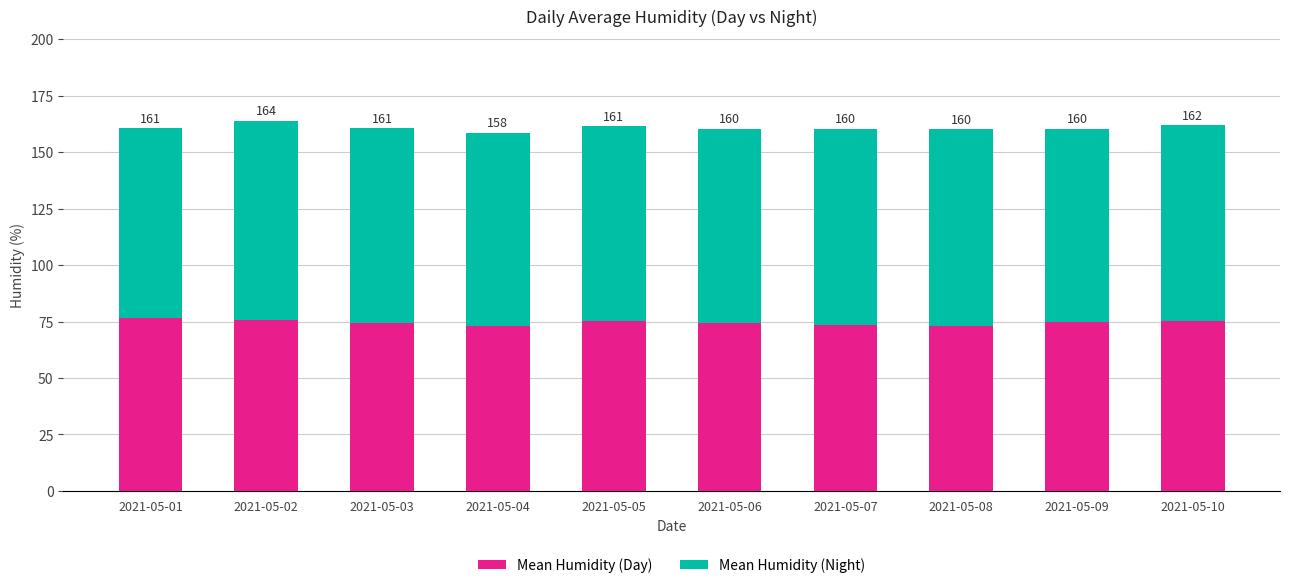

What are all the series names shown in the legend?

Mean Humidity (Day), Mean Humidity (Night)